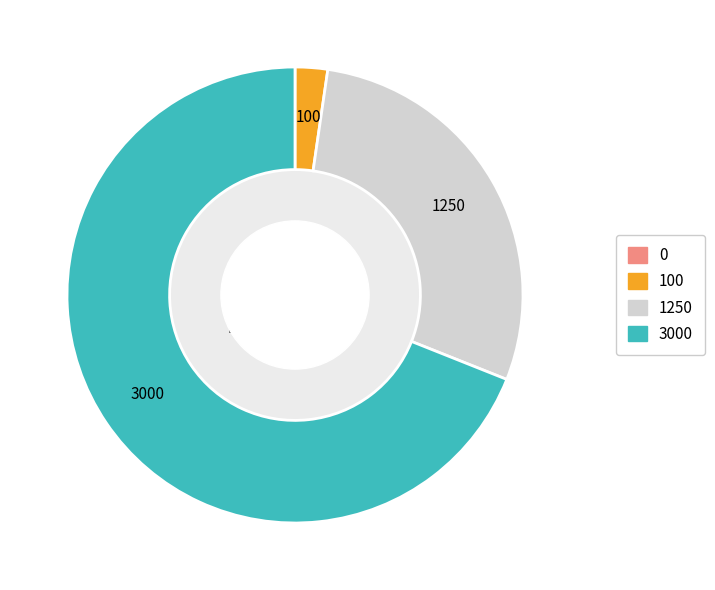

Does any single category account for the majority?

Yes